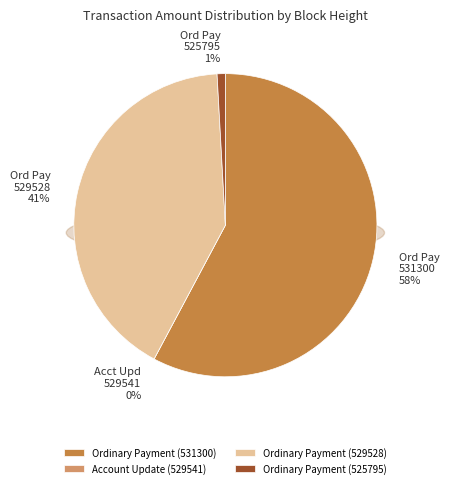

Between Account Update (529541) and Ordinary Payment (529528), which is larger?

Ordinary Payment (529528)